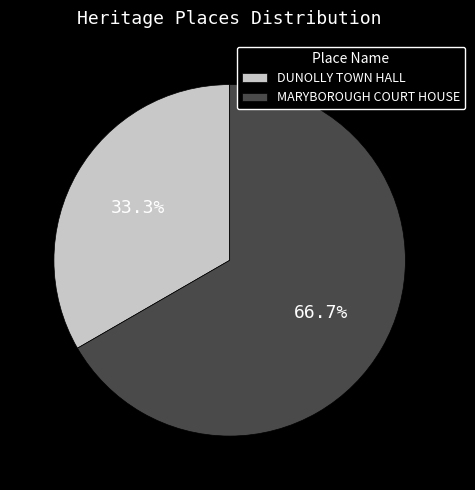

What is the largest slice in the pie chart?

MARYBOROUGH COURT HOUSE